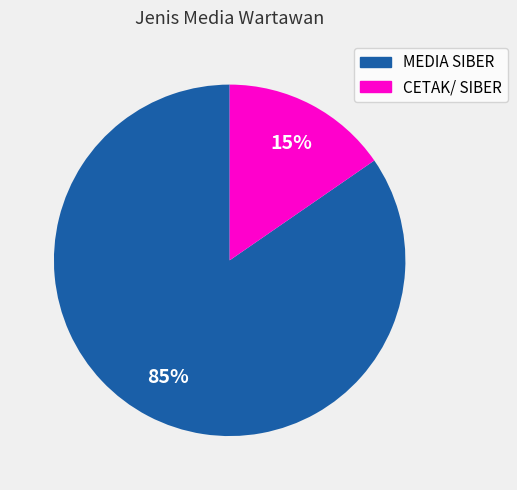

Which slice represents more than half of the pie?

MEDIA SIBER